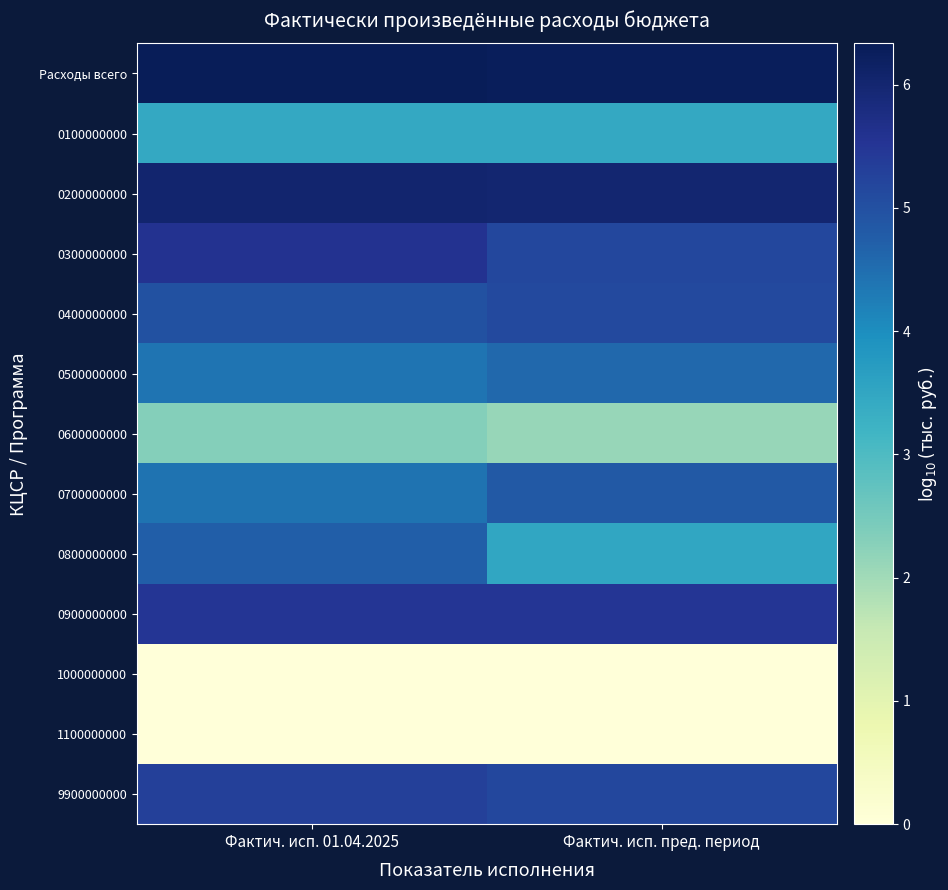

What is the greatest value displayed?

6.3